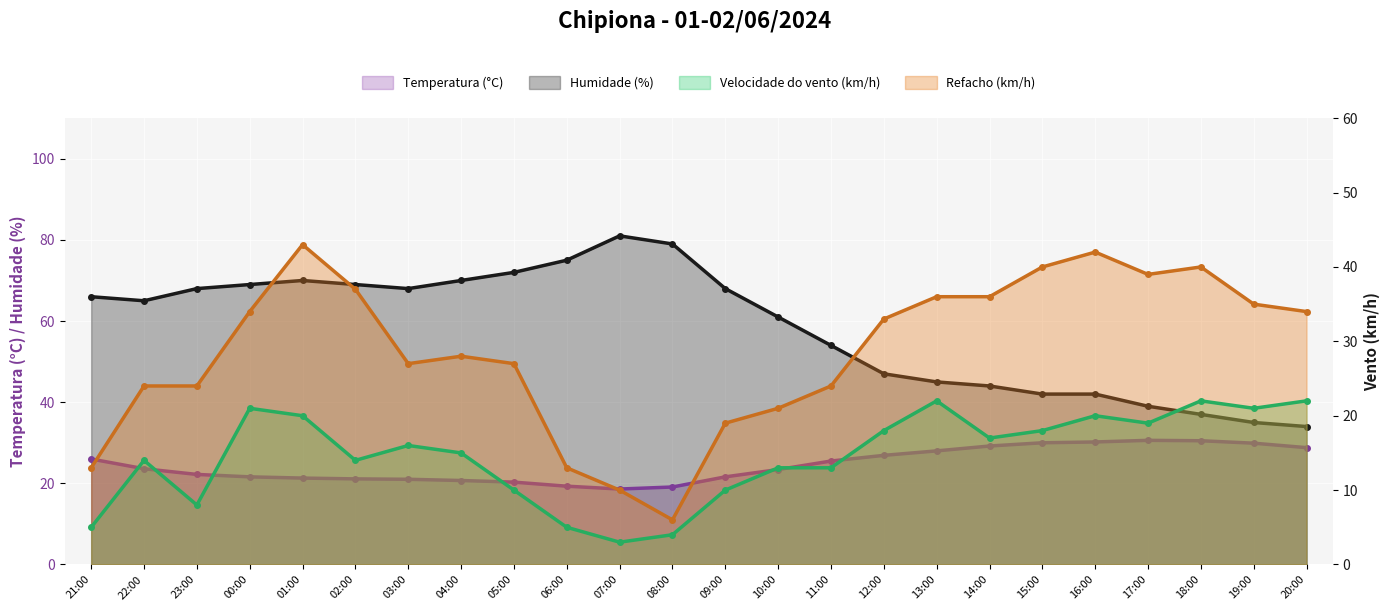

Between 21:00 and 15:00, which series saw the biggest shift?

Refacho (km/h)